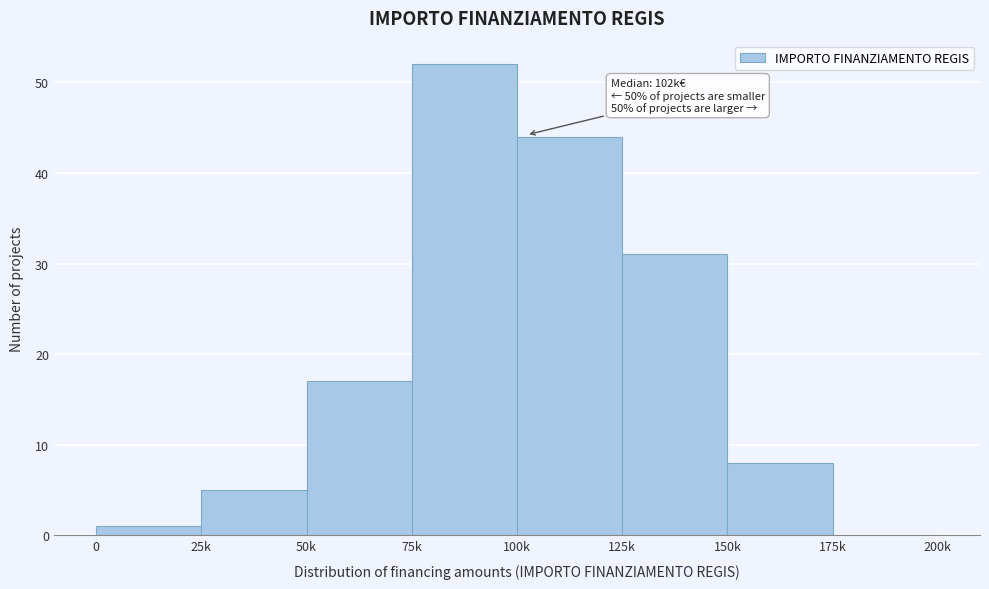

Reading left to right, list all the values displayed in this chart.

0=1	25k=5	50k=17	75k=52	100k=44	125k=31	150k=8	175k=0